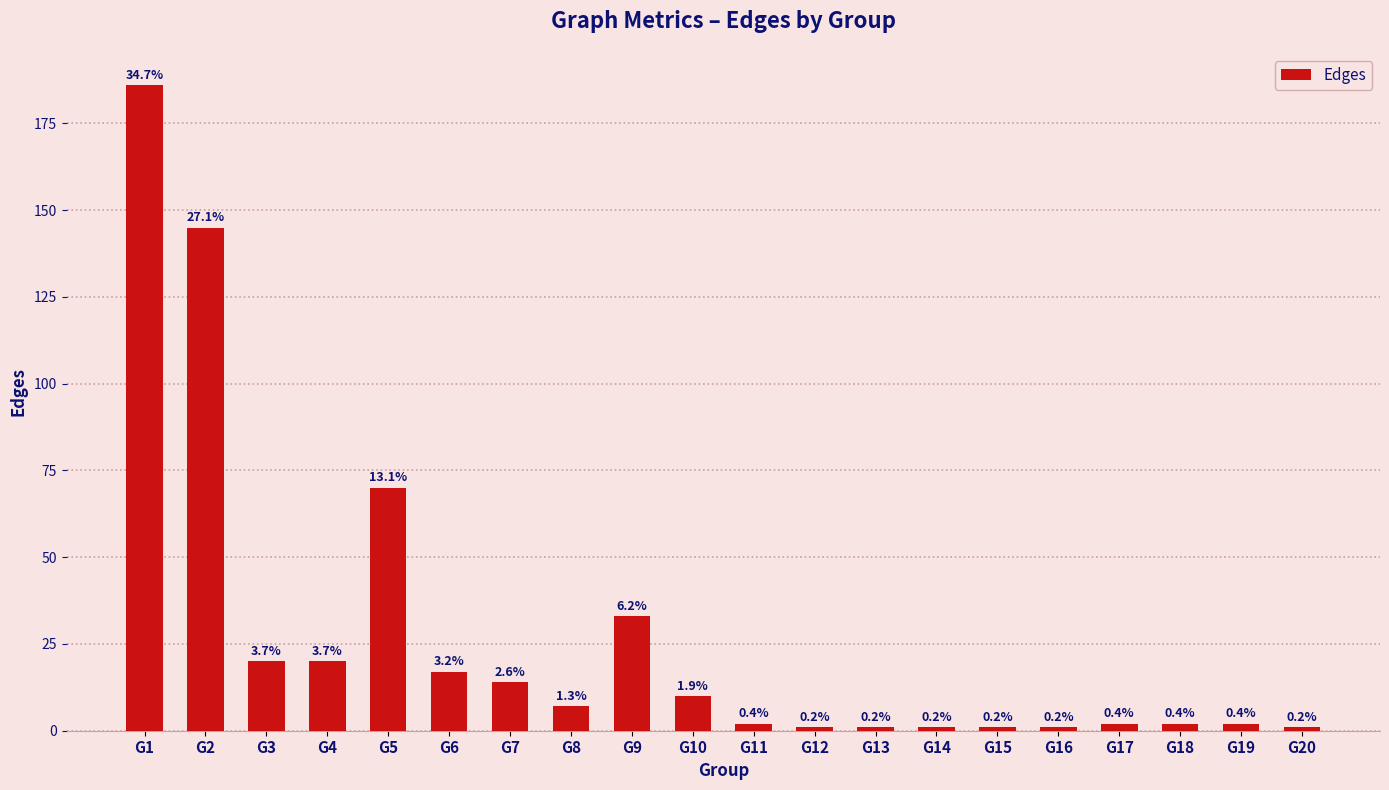

At which label is the value closest to 93?

G5